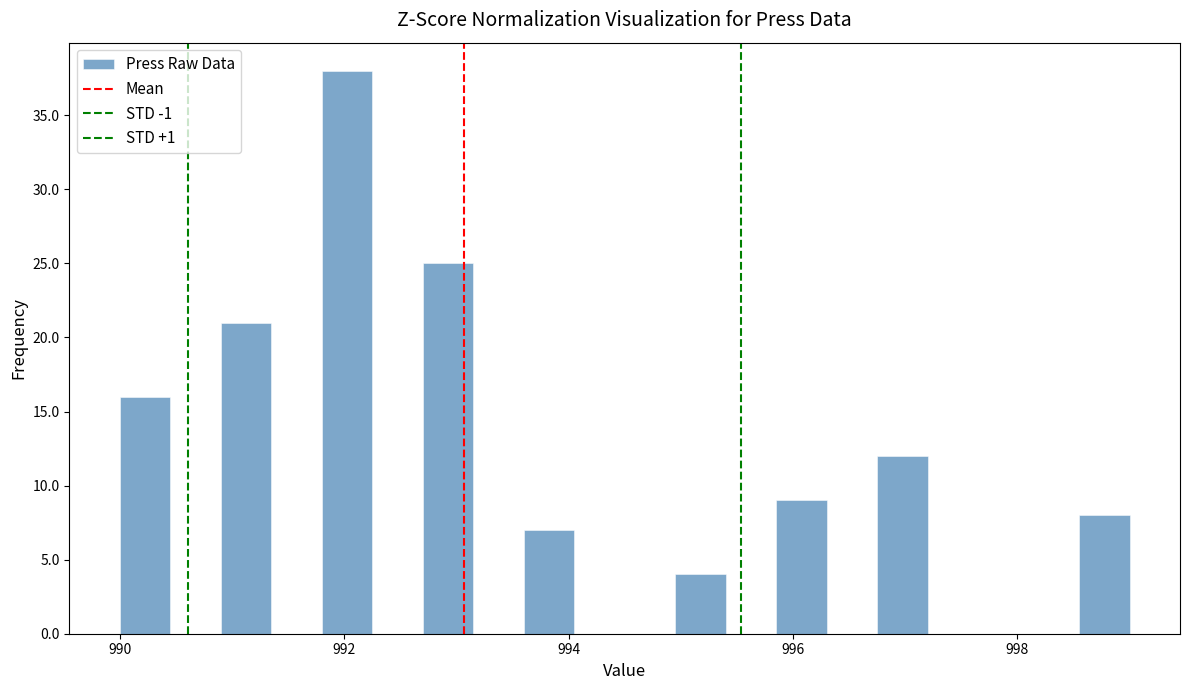

Read against the x-axis, roughly where is the centre of the tallest bar?

992.0